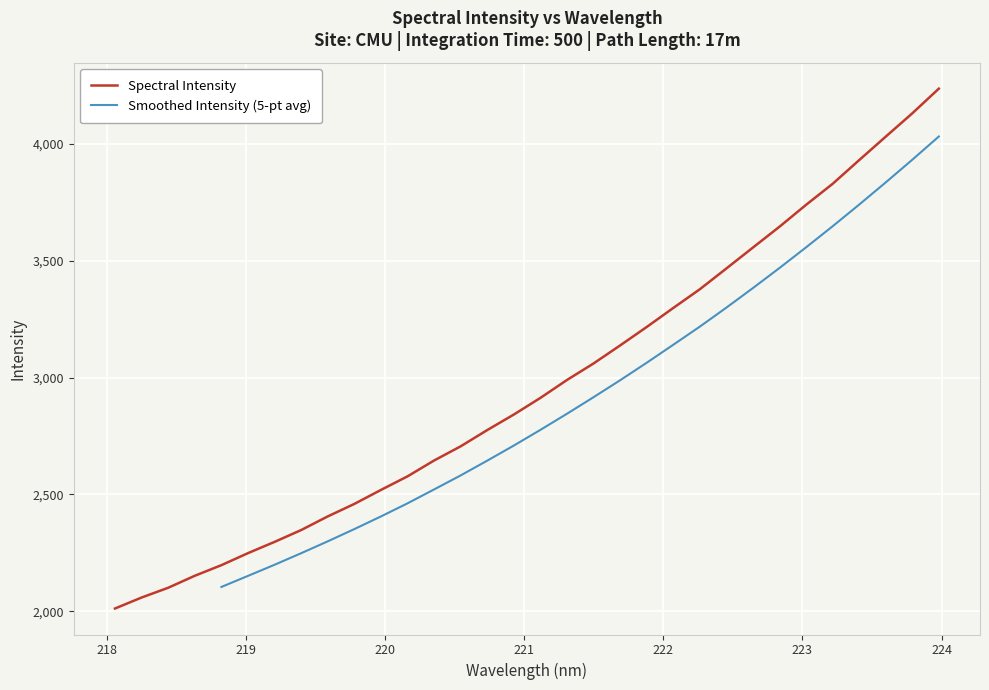

What is the change in value from 218.8244 to 223.9802?

+2040.2